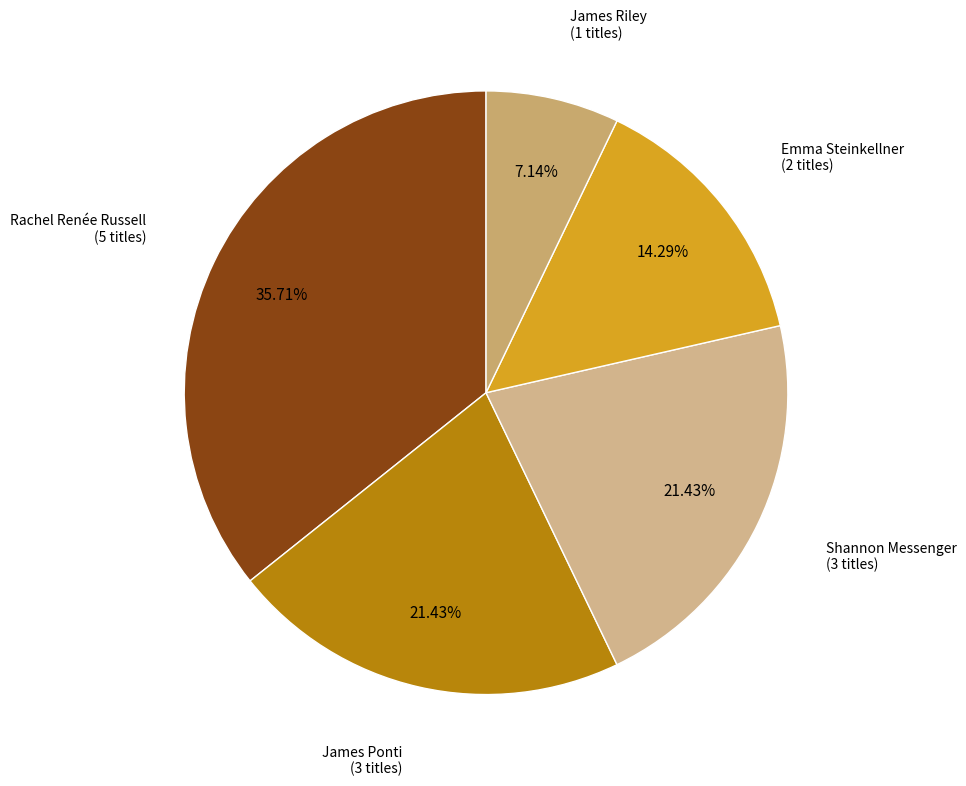

Is there a majority slice in this chart?

No